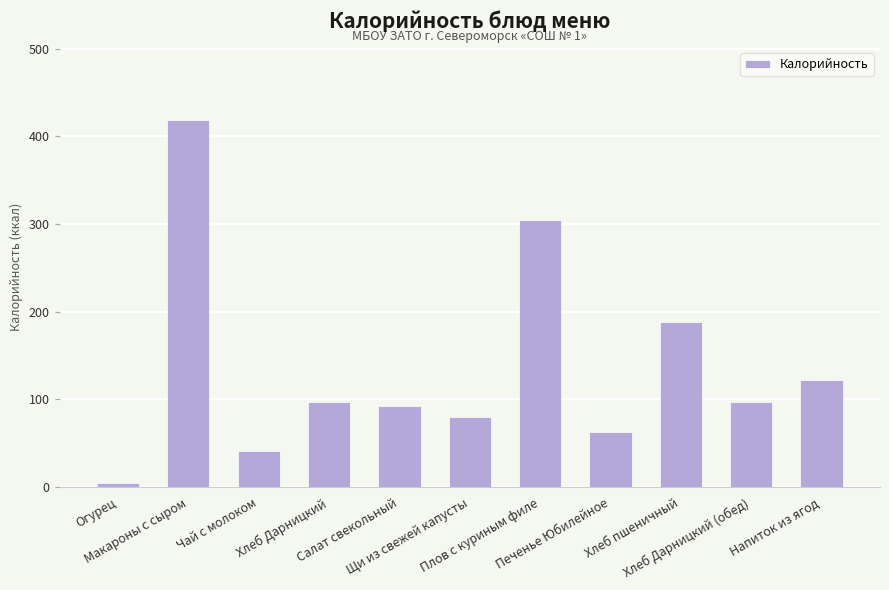

Are the bars grouped side by side (vs. stacked)?

No